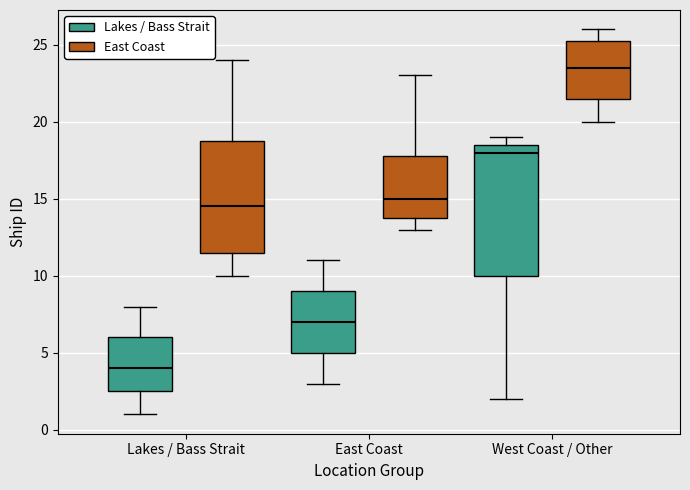

Reading left to right, read every box against the y-axis: the position of its median line, the range the box covers, and the ends of its whiskers. The values are not printed on the chart, so give them approximately, as read against the axis.

Lakes / Bass Strait (Lakes / Bass Strait): median 4.0, box 2.5 to 6.0, whiskers 1.0 to 8.0
Lakes / Bass Strait (East Coast): median 14.5, box 11.5 to 19.0, whiskers 10.0 to 24.0
East Coast (Lakes / Bass Strait): median 7.0, box 5.0 to 9.0, whiskers 3.0 to 11.0
East Coast (East Coast): median 15.0, box 14.0 to 18.0, whiskers 13.0 to 23.0
West Coast / Other (Lakes / Bass Strait): median 18.0, box 10.0 to 18.5, whiskers 2.0 to 19.0
West Coast / Other (East Coast): median 23.5, box 21.5 to 25.5, whiskers 20.0 to 26.0